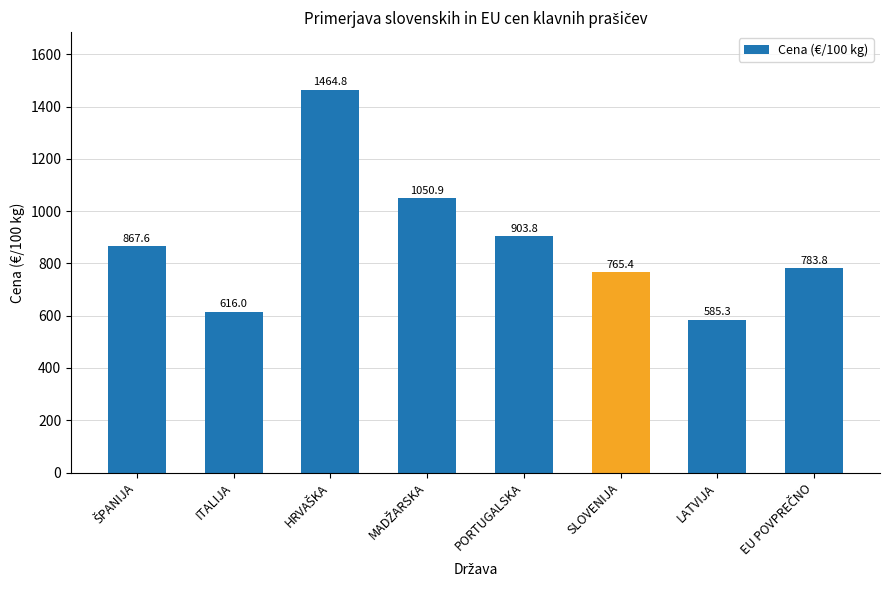

What is the smallest value displayed?

585.3